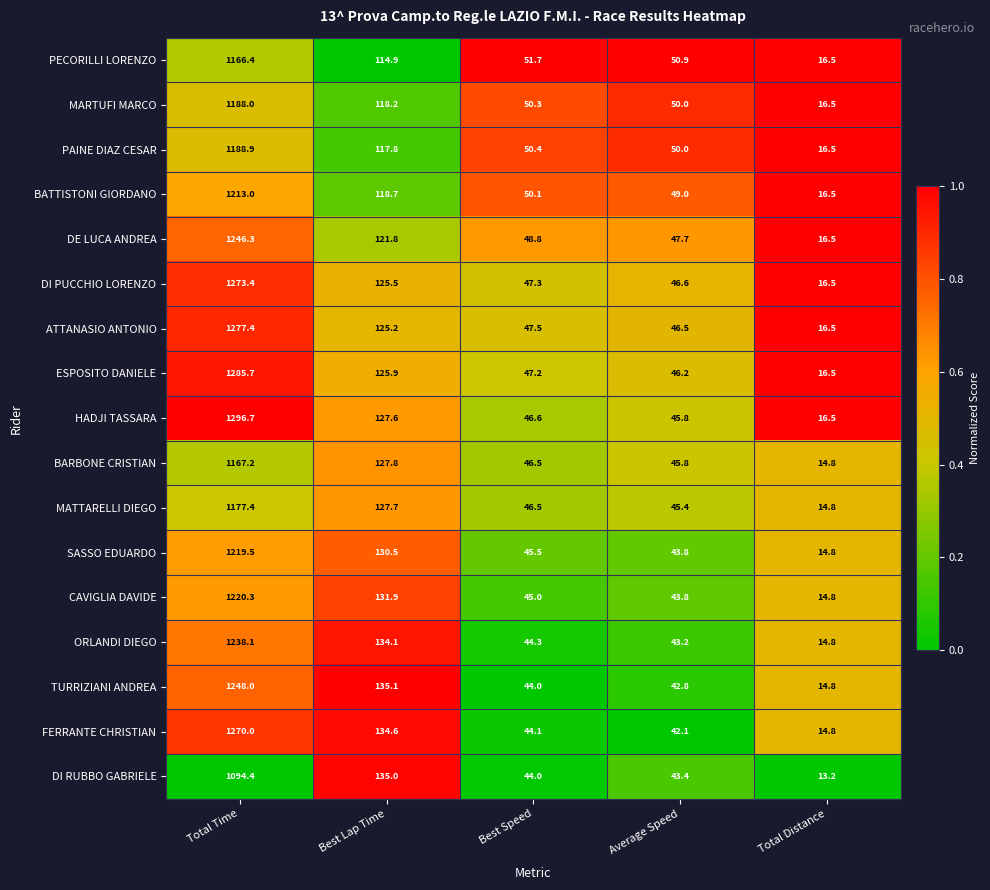

The value of HADJI TASSARA at Average Speed is 45.8. True or false?

True